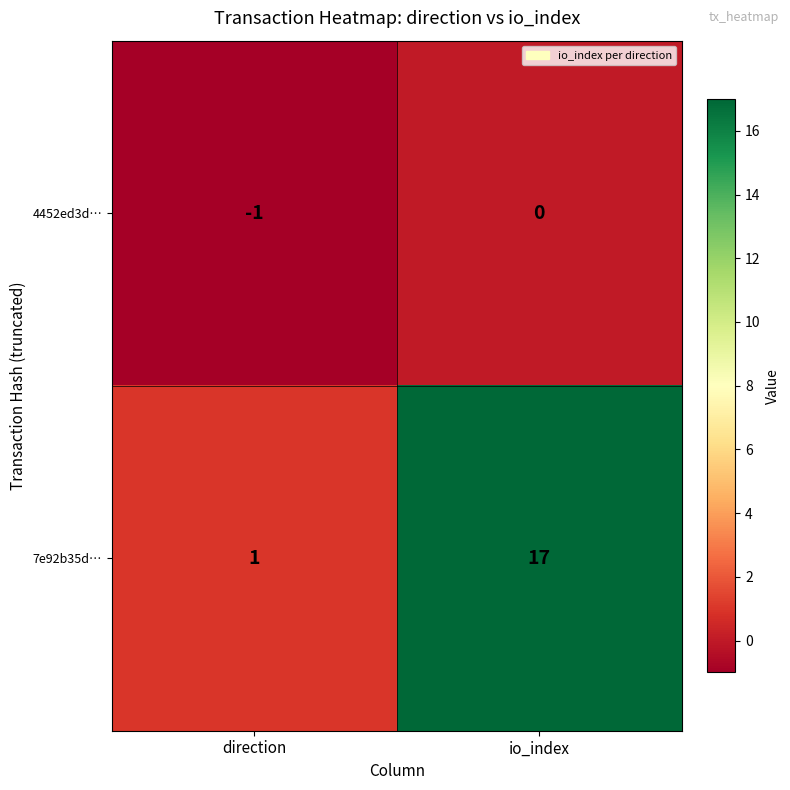

At direction, list the series in order from largest to smallest.

7e92b35d…, 4452ed3d…